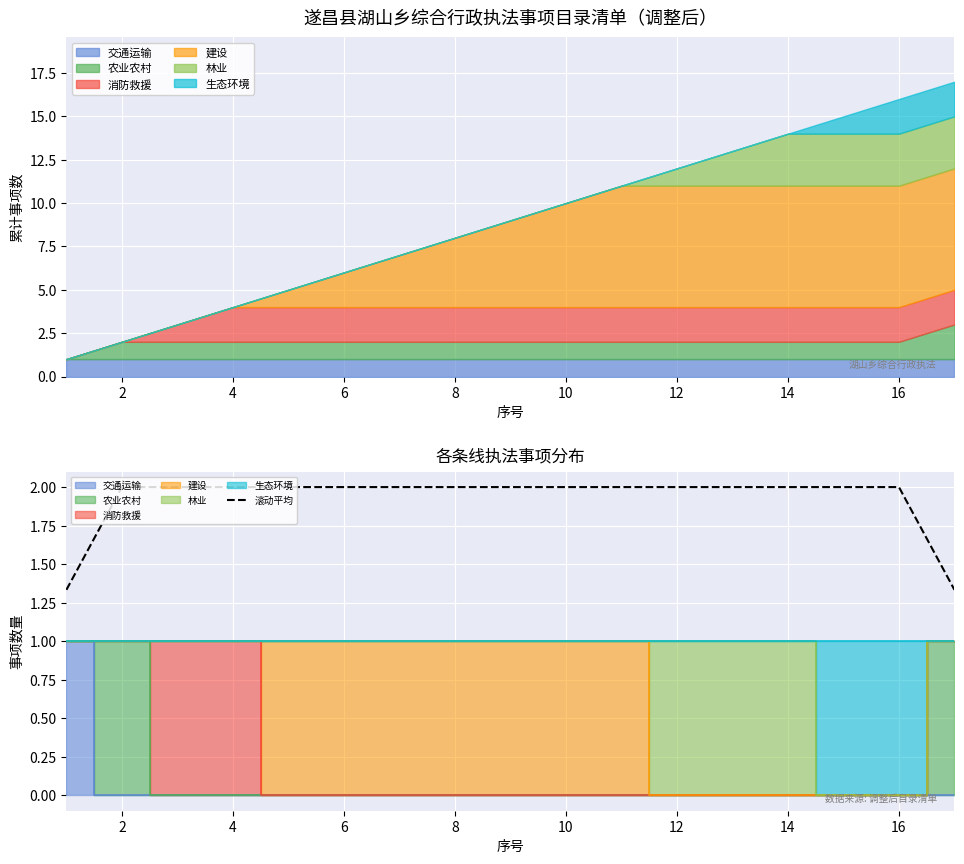

What is the value of the 1st point from the left?

1.3